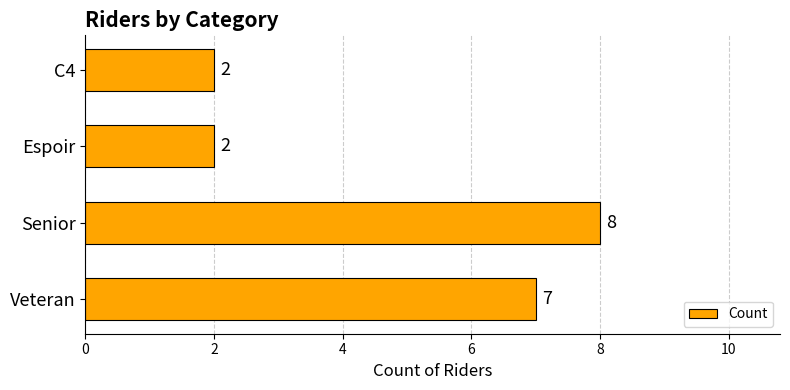

The chart shows a value of 11 at Senior. True or false?

False